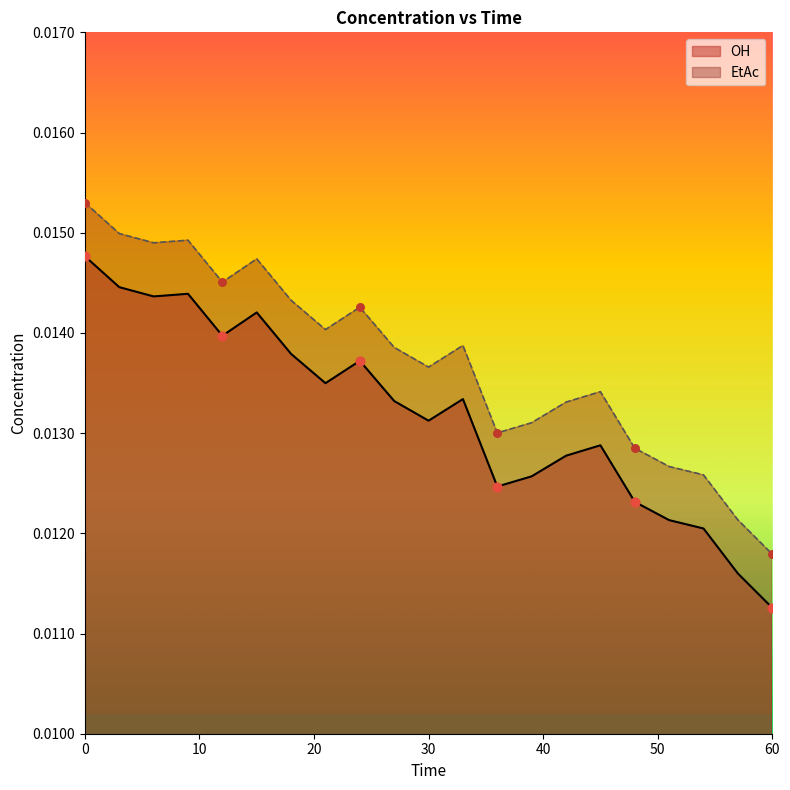

Which series contains the lowest Y value?

OH